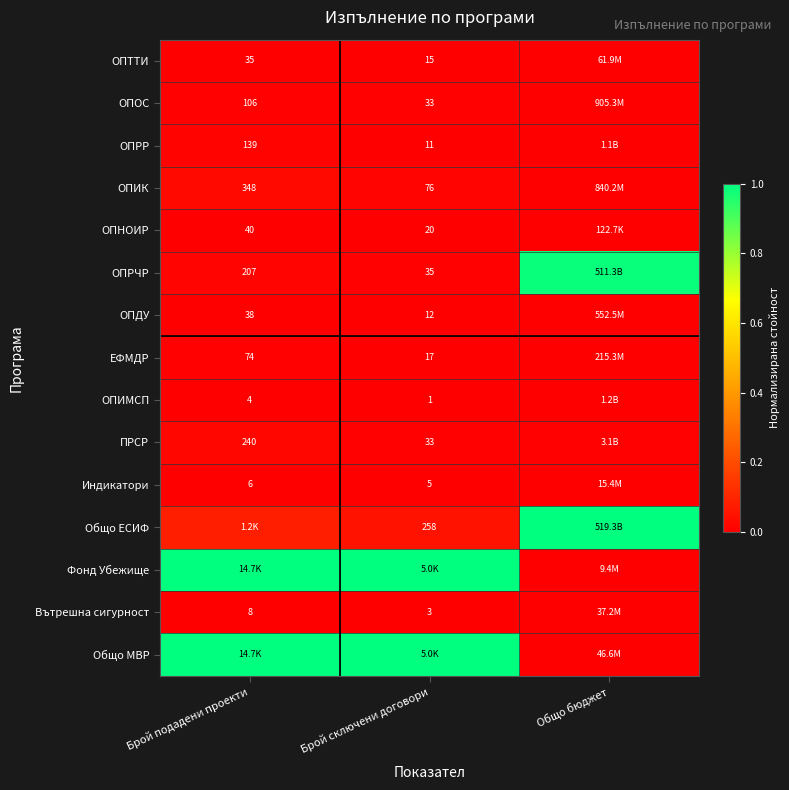

Is the value of ОПДУ at Брой подадени проекти greater than the value of ОПИМСП at Брой подадени проекти?

Yes